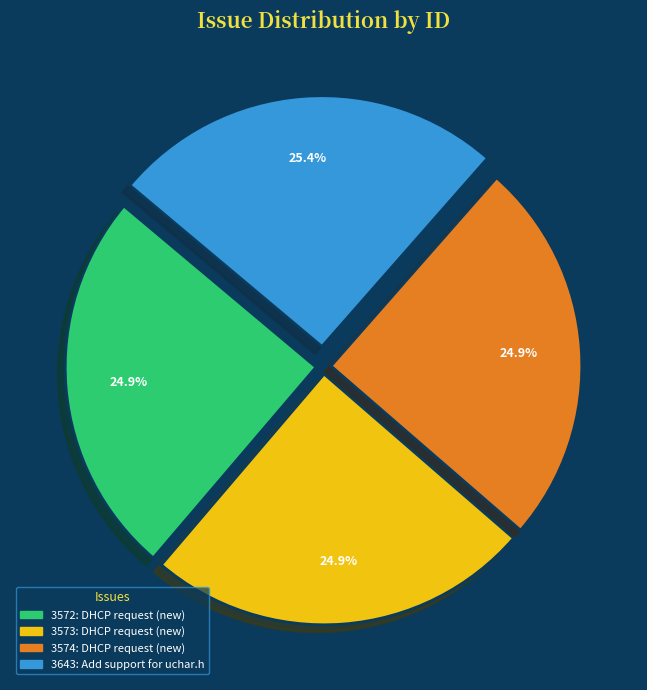

What percentage is the 3574: DHCP request (new) slice, to the nearest percent?

25%